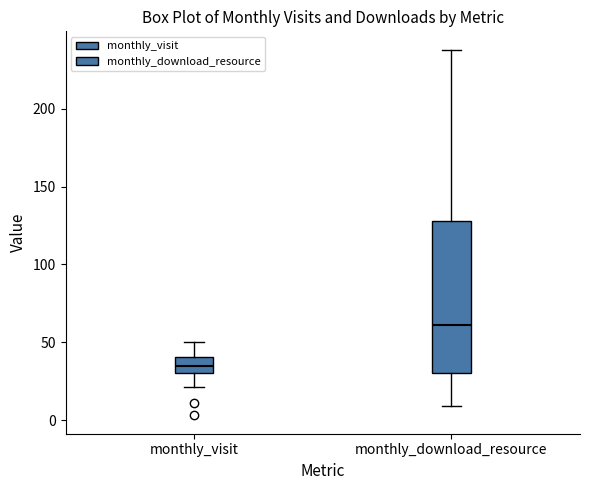

Which box is the tallest, from its lower edge to its upper edge?

monthly_download_resource